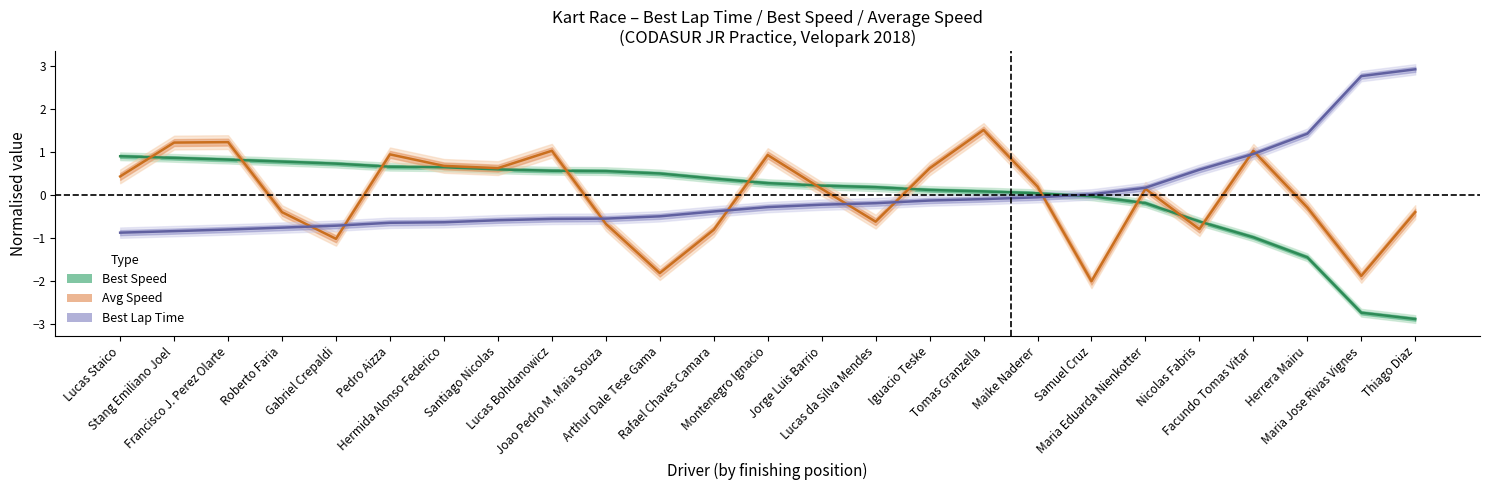

Where do Best_Speed and Best_Lap_time first cross each other?

Maike Naderer and Samuel Cruz